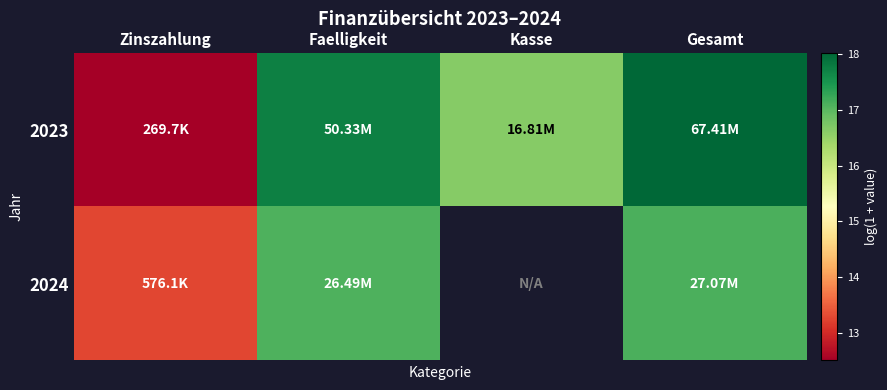

True or false: 2023 has a value of 7.4 at Faelligkeit.

False